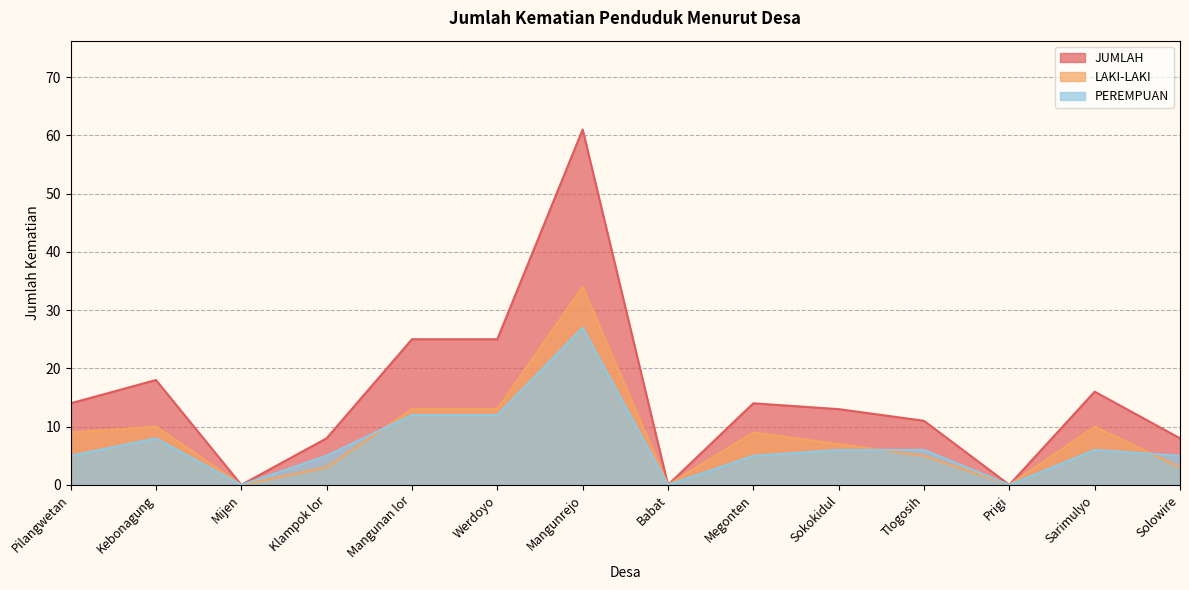

Does the chart display data point markers on the line(s)?

No